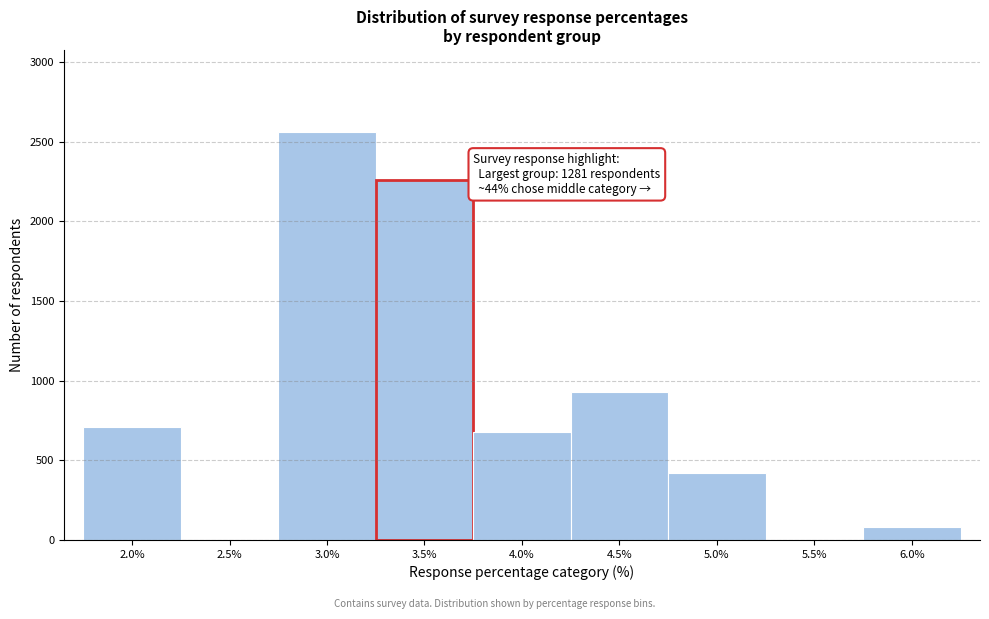

Reading left to right, what are all the values shown in this chart?

2.0%=706	2.5%=0	3.0%=2563	3.5%=2258	4.0%=676	4.5%=931	5.0%=420	5.5%=0	6.0%=82